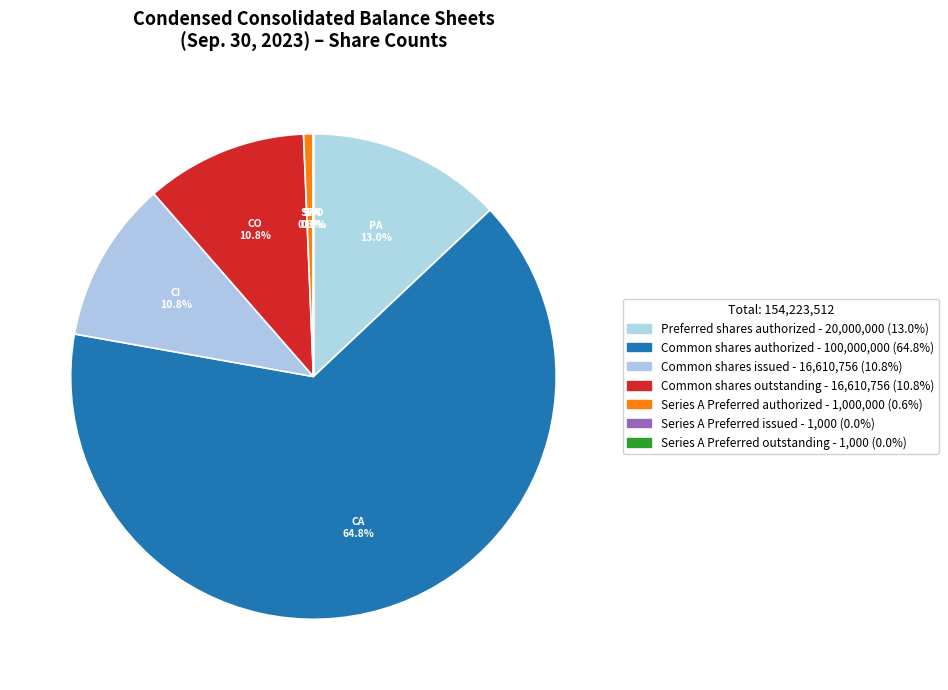

Between Series A Preferred issued and Series A Preferred authorized, which is larger?

Series A Preferred authorized